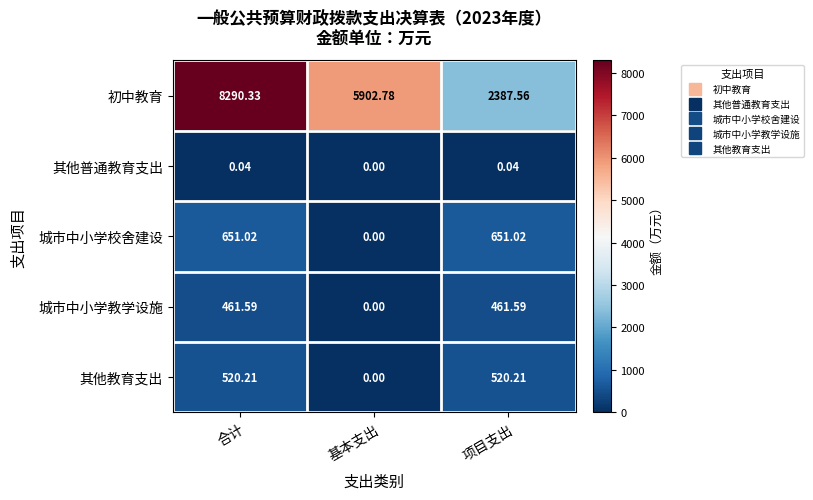

At how many categories does at least one series exceed 3032?

2